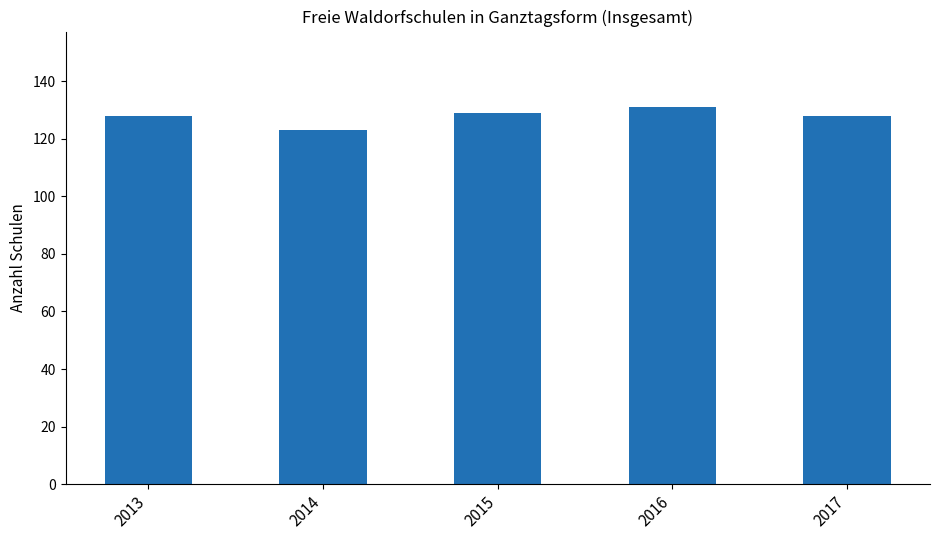

Reading left to right, extract all data points from this chart.

2013=128	2014=123	2015=129	2016=131	2017=128